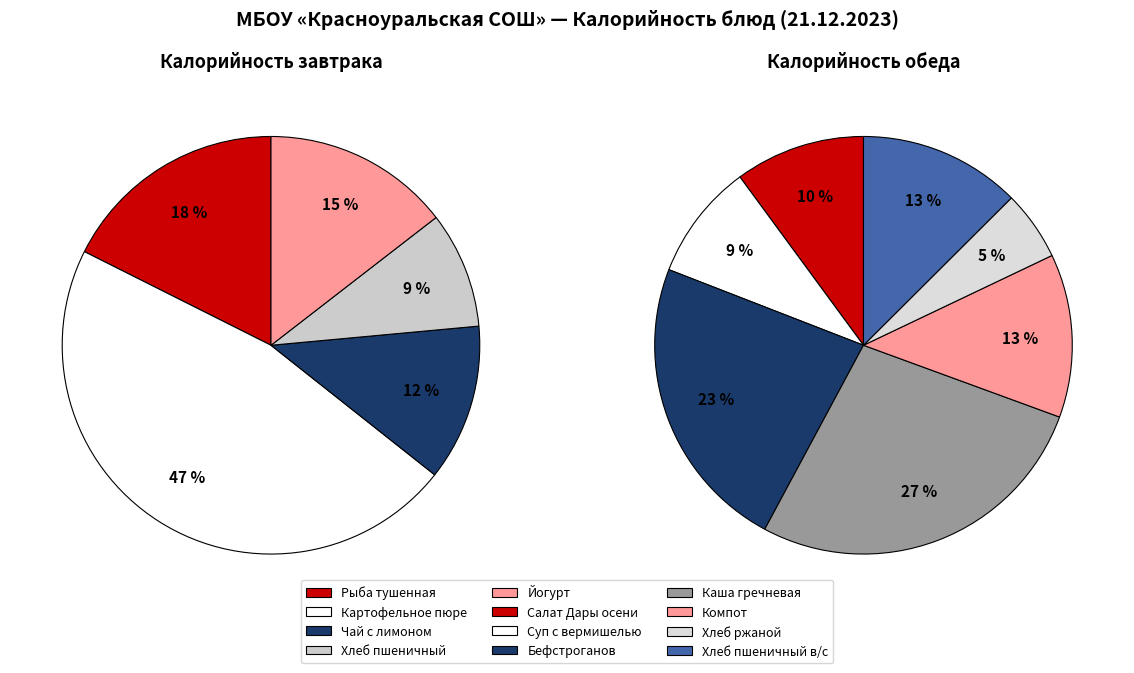

How many segments does this pie chart have?

12